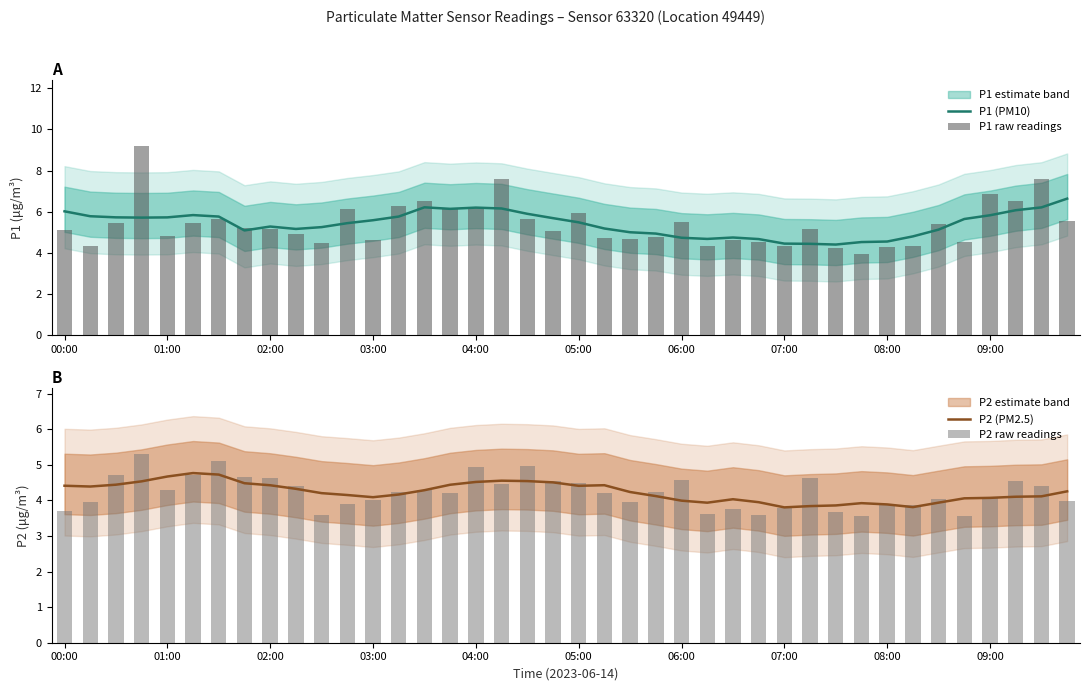

Reading left to right, what are all the values shown in this chart?

P1 (PM10): 6.0	5.8	5.7	5.7	5.7	5.8	5.8	5.1	5.3	5.2	5.2	5.4	5.6	5.8	6.2	6.1	6.2	6.2	5.9	5.7	5.5	5.2	5.0	4.9	4.7	4.7	4.7	4.7	4.4	4.4	4.4	4.5	4.5	4.8	5.1	5.6	5.8	6.1	6.2	6.6
P1 raw readings: 5.1	4.3	5.4	9.2	4.8	5.5	5.6	5.2	5.1	4.9	4.5	6.2	4.6	6.2	6.5	6.1	6.2	7.6	5.6	5.0	6.0	4.7	4.7	4.8	5.5	4.3	4.6	4.5	4.3	5.1	4.2	4.0	4.3	4.3	5.4	4.5	6.9	6.5	7.6	5.5
P2 (PM2.5): 4.4	4.4	4.4	4.5	4.7	4.8	4.7	4.5	4.4	4.3	4.2	4.2	4.1	4.2	4.3	4.4	4.5	4.6	4.5	4.5	4.4	4.4	4.2	4.1	4.0	3.9	4.0	3.9	3.8	3.8	3.9	3.9	3.9	3.8	3.9	4.1	4.1	4.1	4.1	4.3
P2 raw readings: 3.7	4.0	4.7	5.3	4.3	4.7	5.1	4.7	4.6	4.4	3.6	3.9	4.0	4.2	4.3	4.2	4.9	4.5	5.0	4.5	4.5	4.2	4.0	4.2	4.6	3.6	3.8	3.6	3.8	4.6	3.7	3.5	3.9	3.9	4.0	3.5	4.1	4.5	4.4	4.0